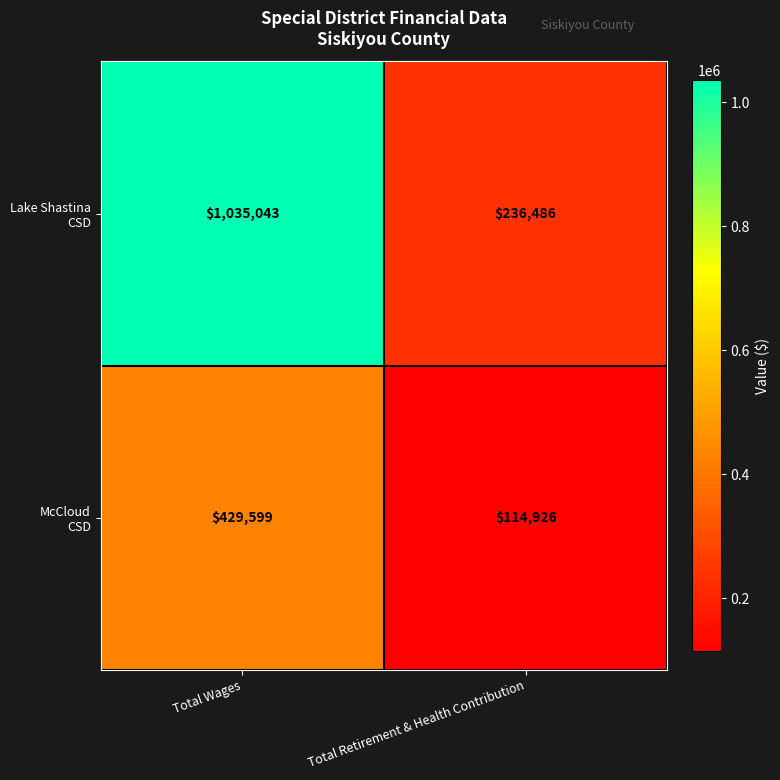

At which category is the sum across all series the highest?

Total Wages